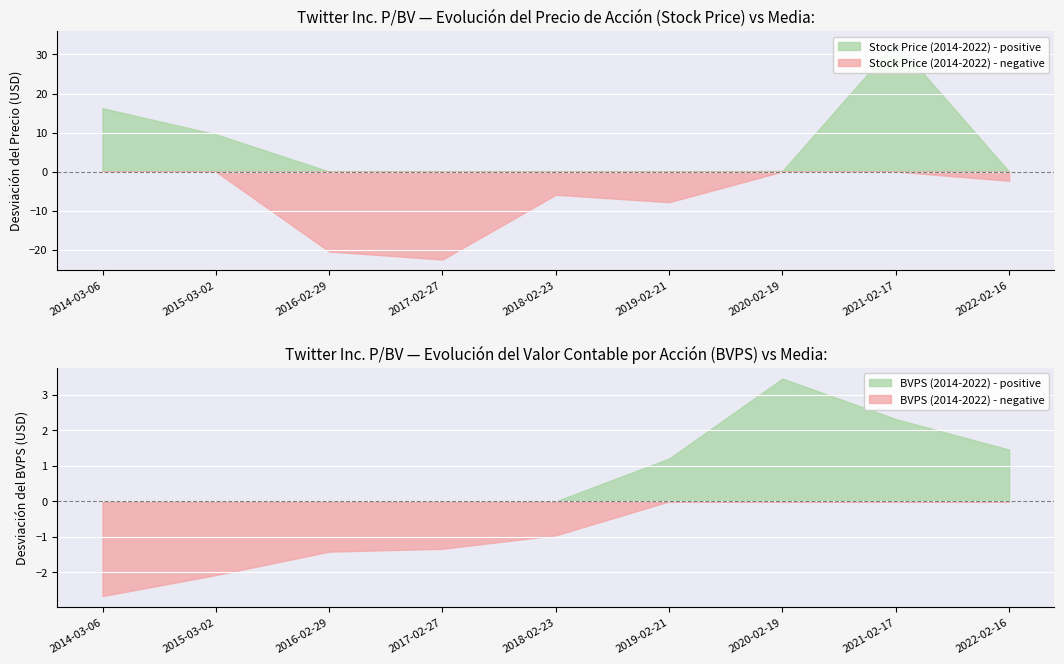

Which series changed the most between 2014-03-06 and 2021-02-17?

Stock Price